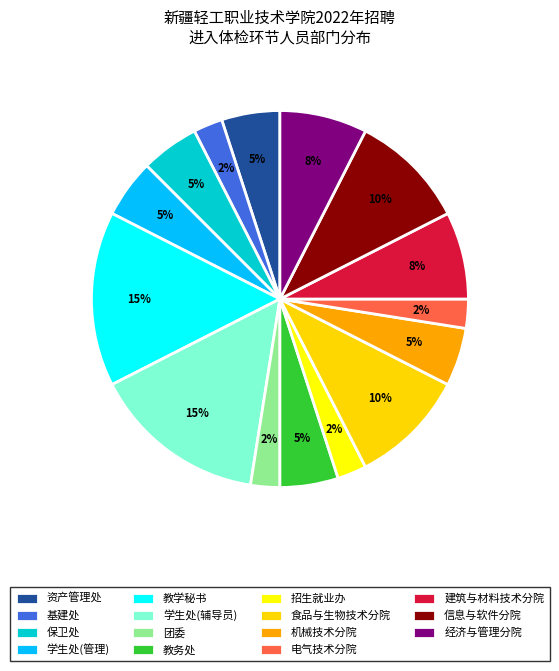

Count the number of slices in the pie.

15